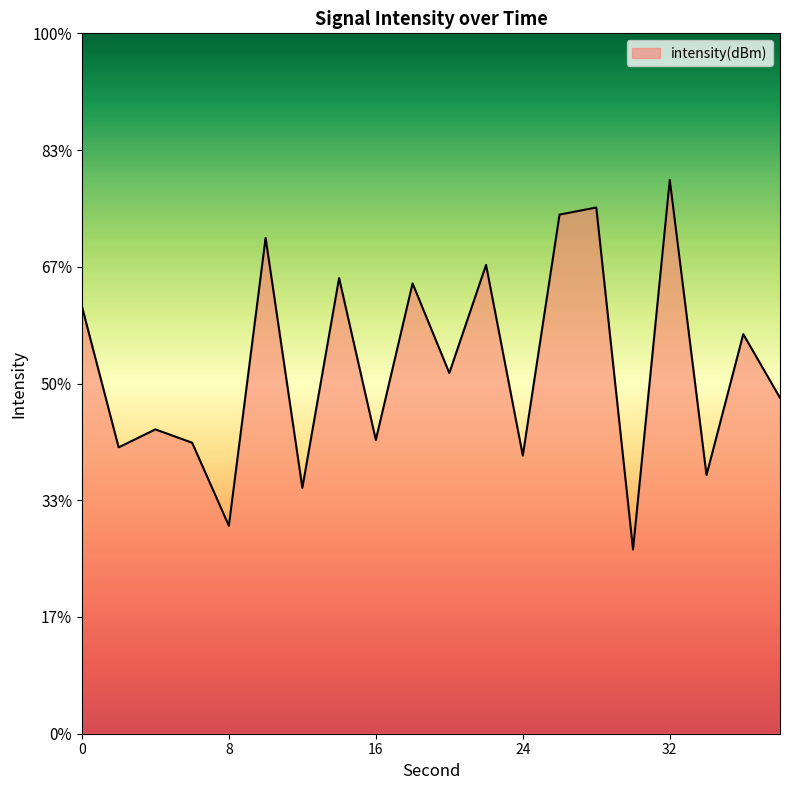

What is the change in value from 10 to 26?

+1.0